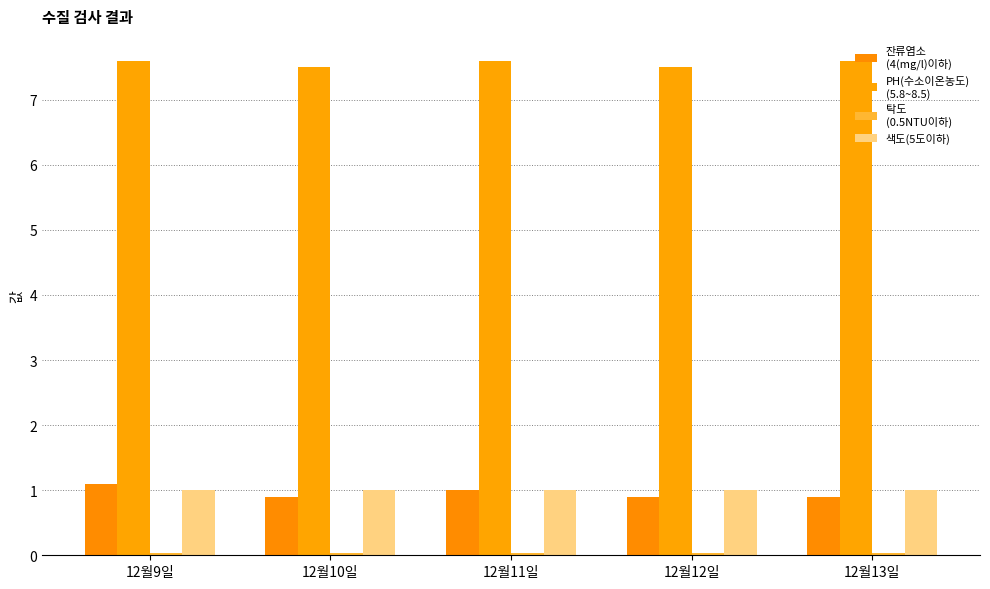

How many bars are there in total?

20